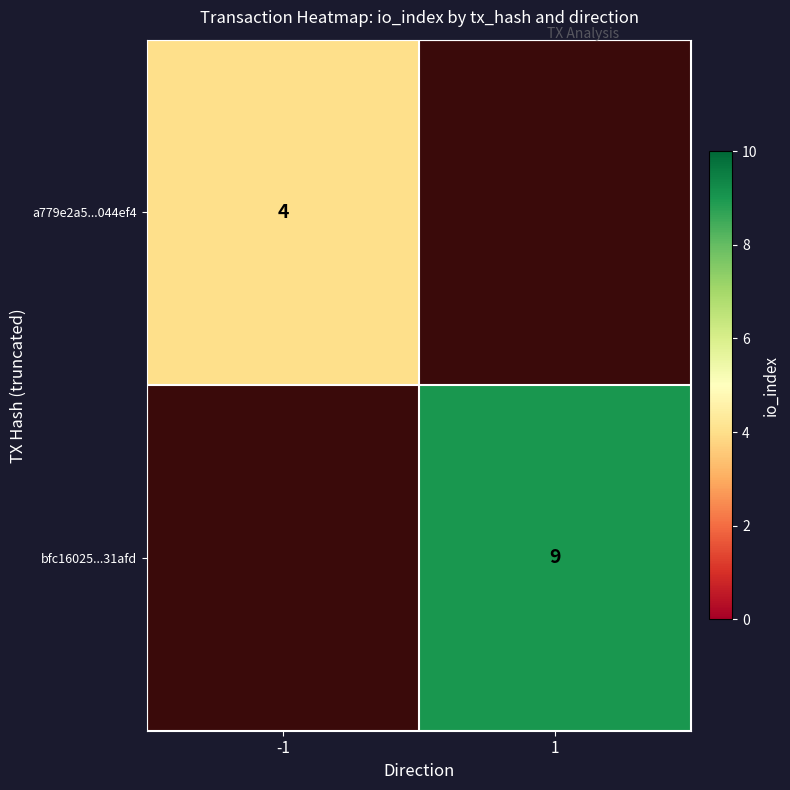

The a779e2a5...044ef4 series shows 4 at -1. True or false?

True